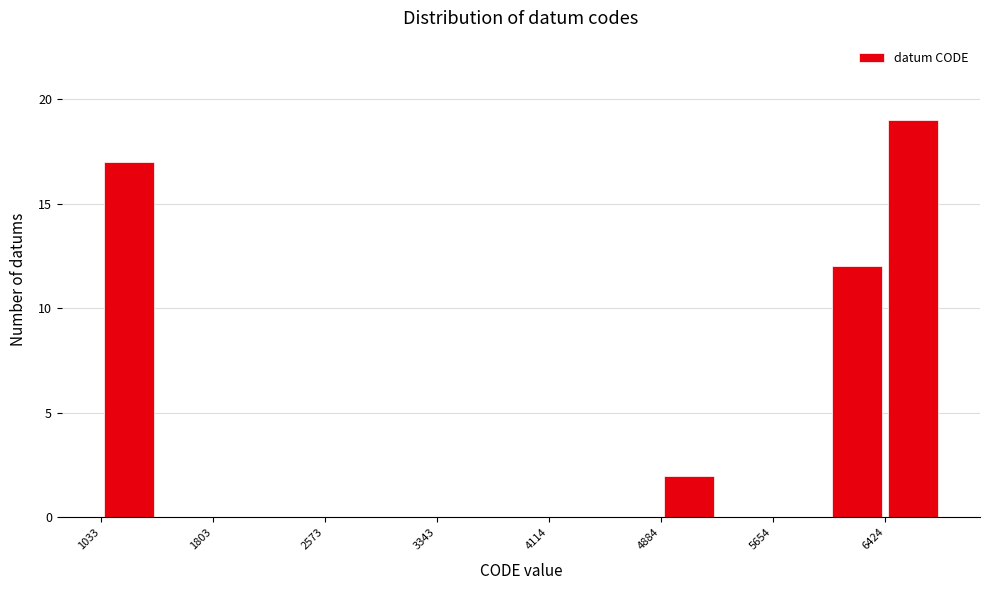

Read against the x-axis, roughly where is the centre of the tallest bar?

6600